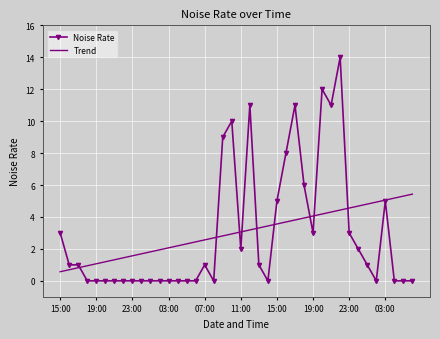

Reading left to right, transcribe all the data shown in this chart.

Noise Rate: 3.0	1.0	1.0	0.0	0.0	0.0	0.0	0.0	0.0	0.0	0.0	0.0	0.0	0.0	0.0	0.0	1.0	0.0	9.0	10.0	2.0	11.0	1.0	0.0	5.0	8.0	11.0	6.0	3.0	12.0	11.0	14.0	3.0	2.0	1.0	0.0	5.0	0.0	0.0	0.0
Trend: 0.6	0.7	0.8	0.9	1.1	1.2	1.3	1.4	1.6	1.7	1.8	1.9	2.1	2.2	2.3	2.4	2.6	2.7	2.8	2.9	3.1	3.2	3.3	3.4	3.6	3.7	3.8	3.9	4.1	4.2	4.3	4.4	4.6	4.7	4.8	4.9	5.1	5.2	5.3	5.4